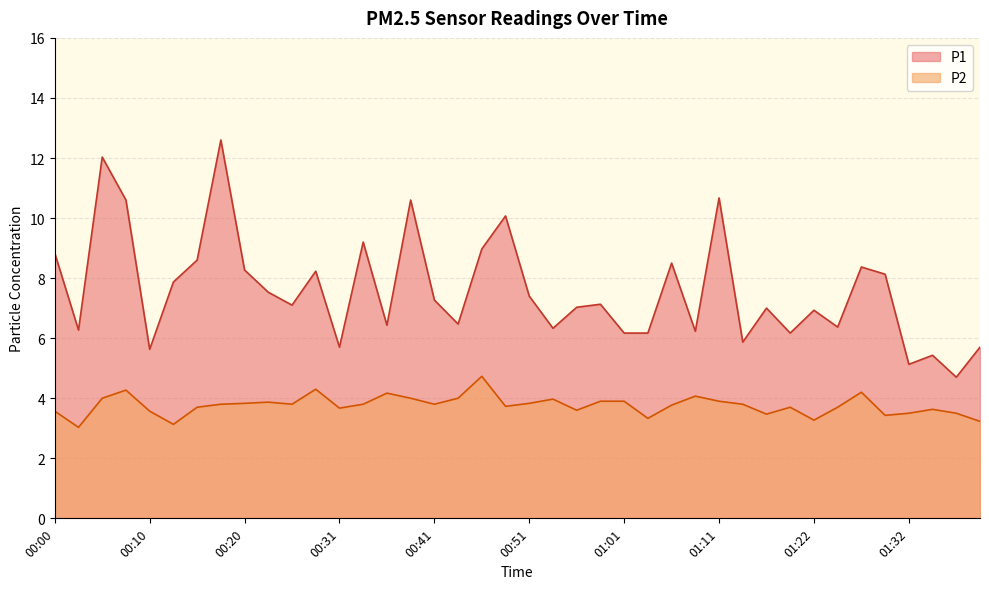

Which has a higher value, 00:38 or 00:13?

00:38